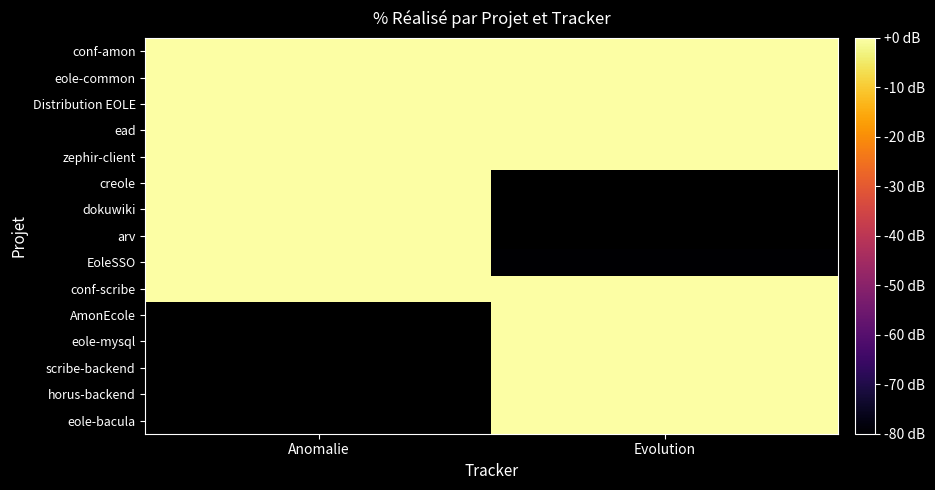

At Evolution, list the series in order from largest to smallest.

conf-scribe, AmonEcole, eole-mysql, scribe-backend, horus-backend, eole-bacula, conf-amon, eole-common, Distribution EOLE, ead, zephir-client, creole, dokuwiki, arv, EoleSSO